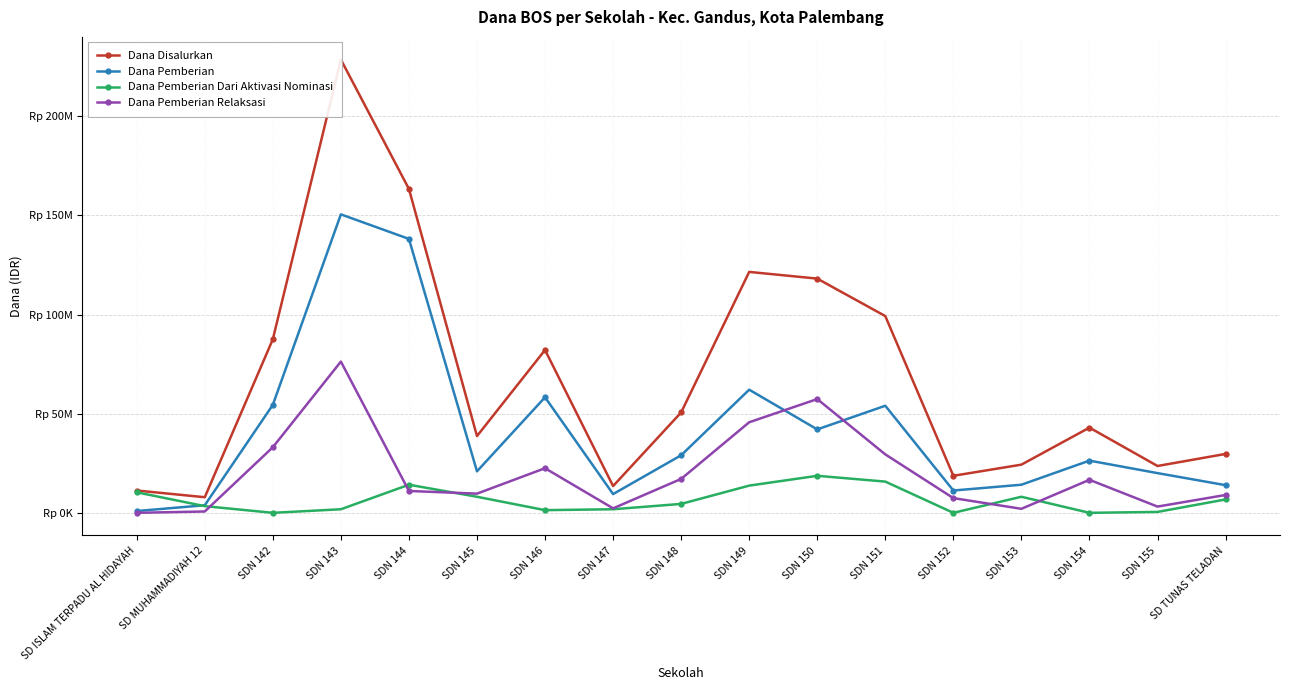

Which has a higher value, SDN 146 or SDN 147?

SDN 146